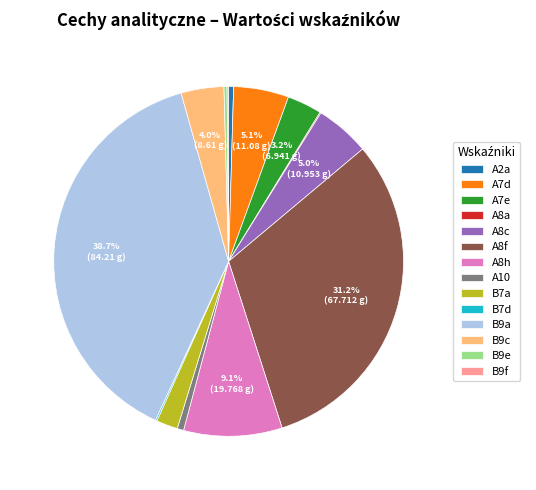

What percentage is the A8c slice, to the nearest percent?

5%